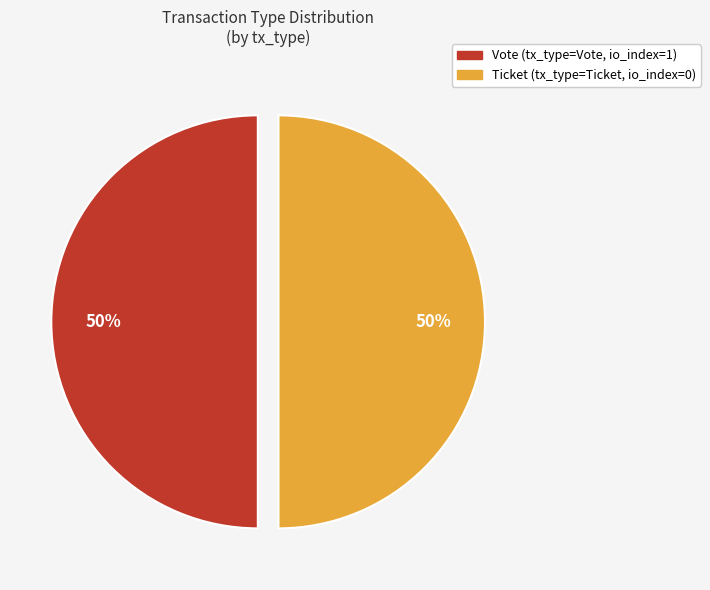

To the nearest percent, what is the average slice percentage?

50%